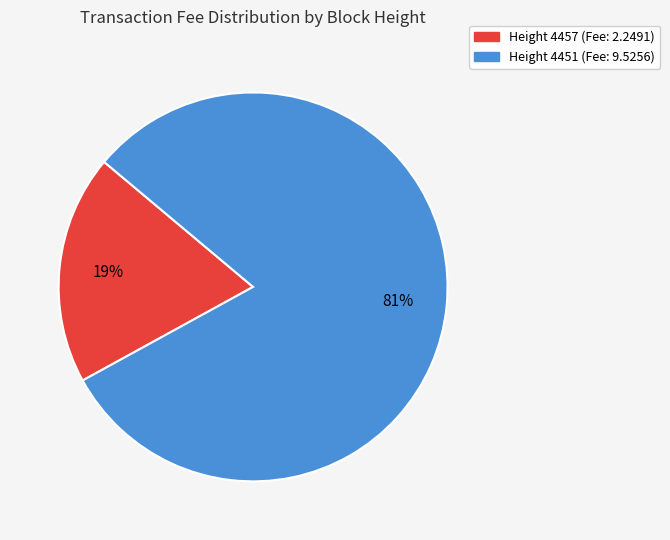

To the nearest percent, what is the difference between the largest and smallest slice percentages?

62%